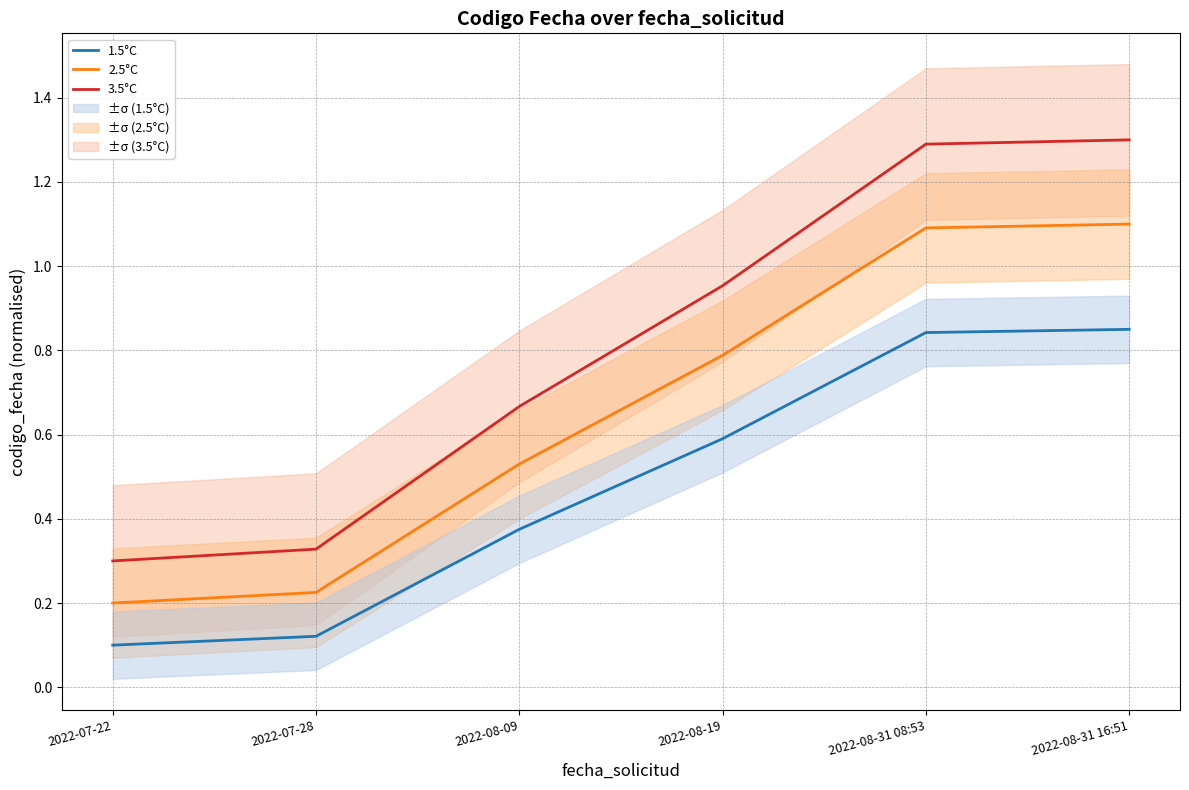

True or false: 1.5°C has more than 2 interior local peaks.

False